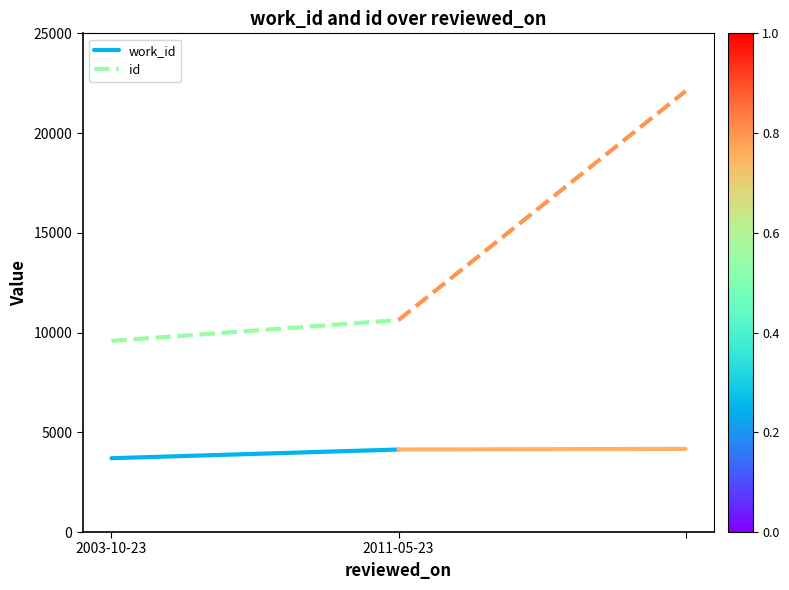

What is the label of the 2nd point from the right?

2003-10-23